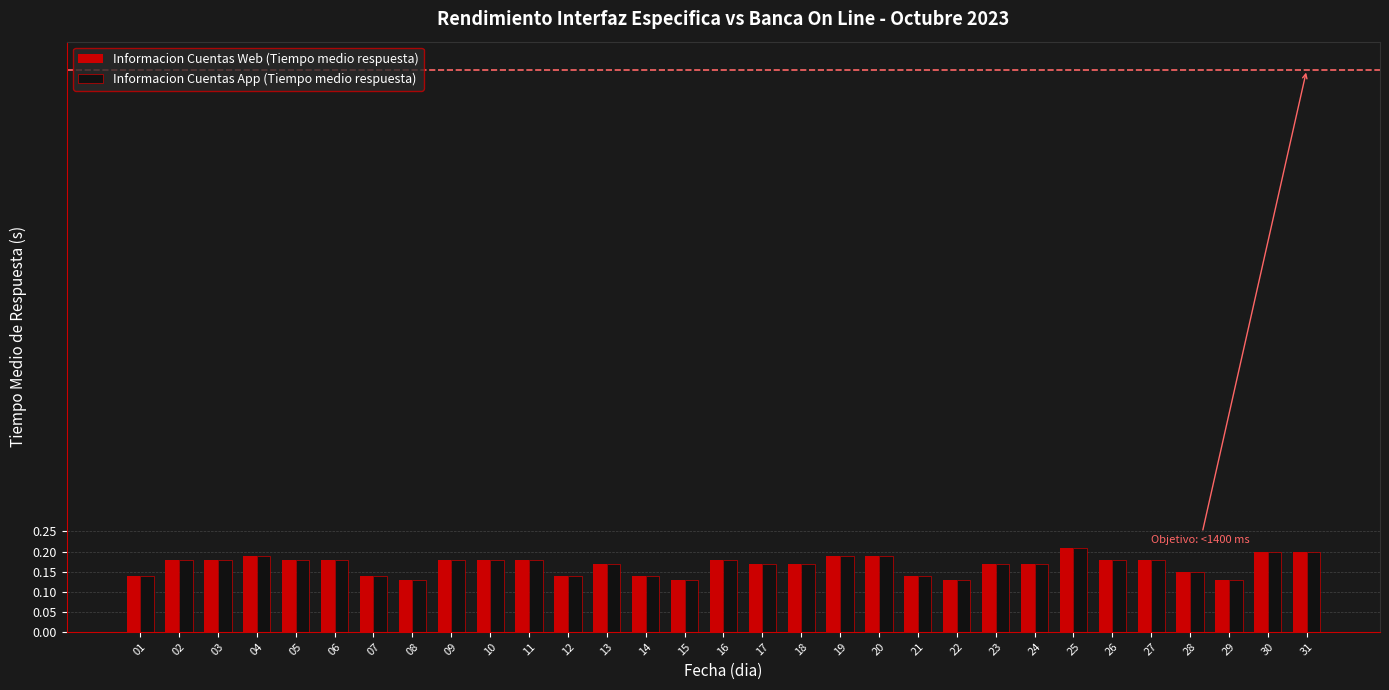

How many series are shown in this chart?

2